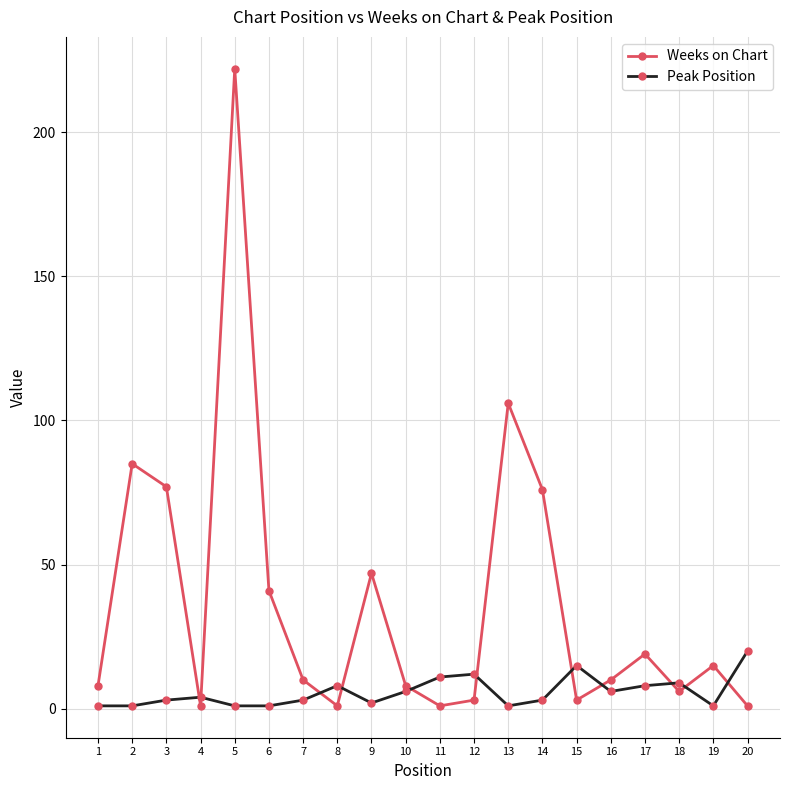

Reading left to right, what are all the values shown in this chart?

Weeks on Chart: 1=8	2=85	3=77	4=1	5=222	6=41	7=10	8=1	9=47	10=8	11=1	12=3	13=106	14=76	15=3	16=10	17=19	18=6	19=15	20=1
Peak Position: 1=1	2=1	3=3	4=4	5=1	6=1	7=3	8=8	9=2	10=6	11=11	12=12	13=1	14=3	15=15	16=6	17=8	18=9	19=1	20=20